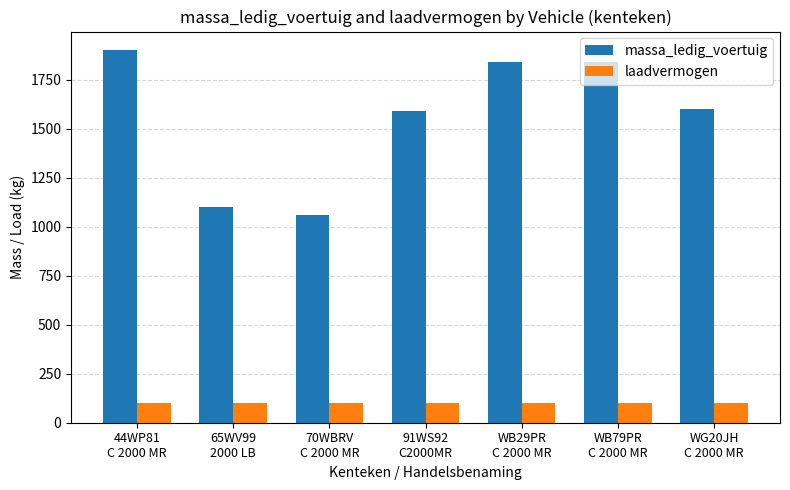

What is the sum of the massa_ledig_voertuig values at WB79PR
C 2000 MR and 44WP81
C 2000 MR?

3740